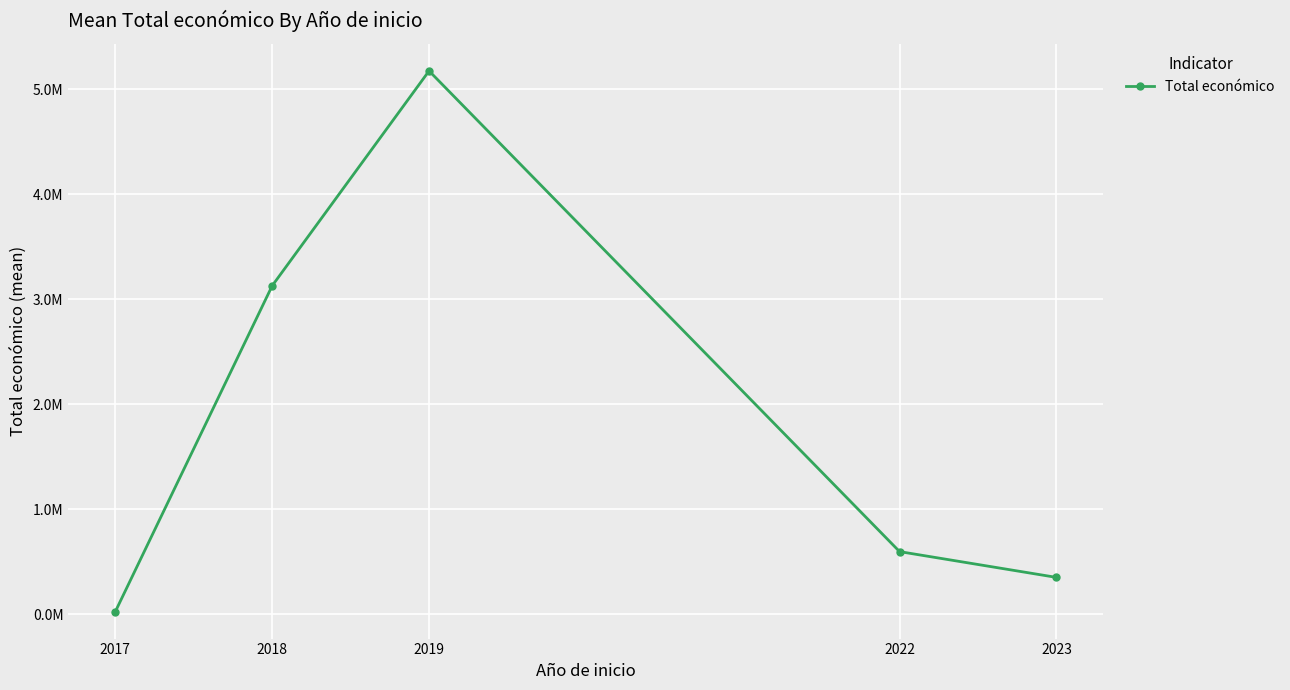

Does the chart display data point markers on the line(s)?

Yes